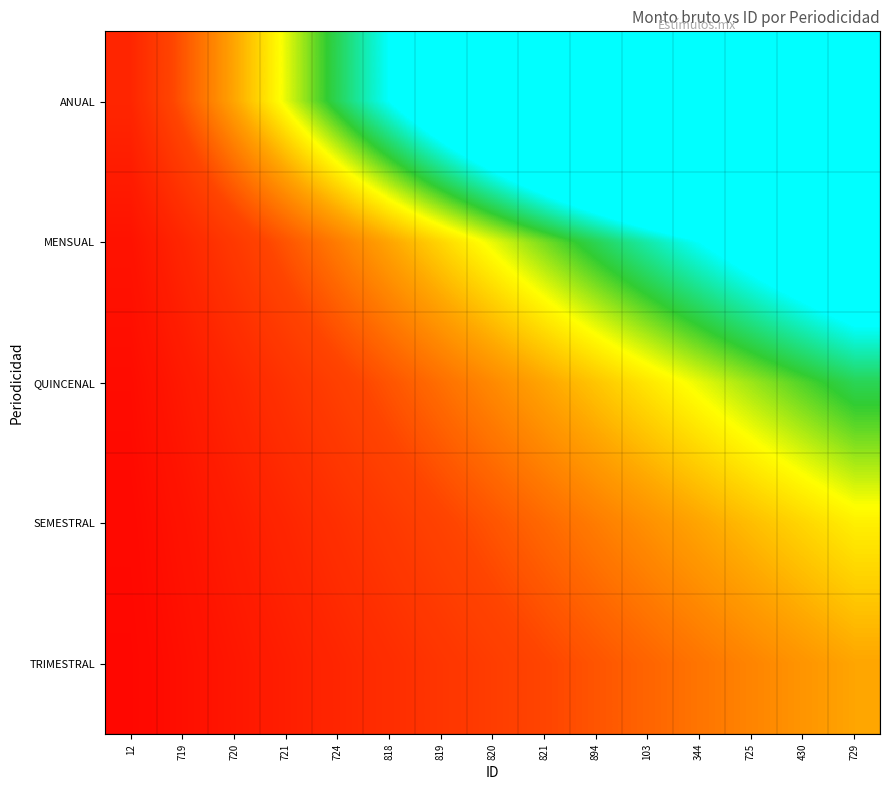

What is the spread (max minus min) of values at 719?

0.5